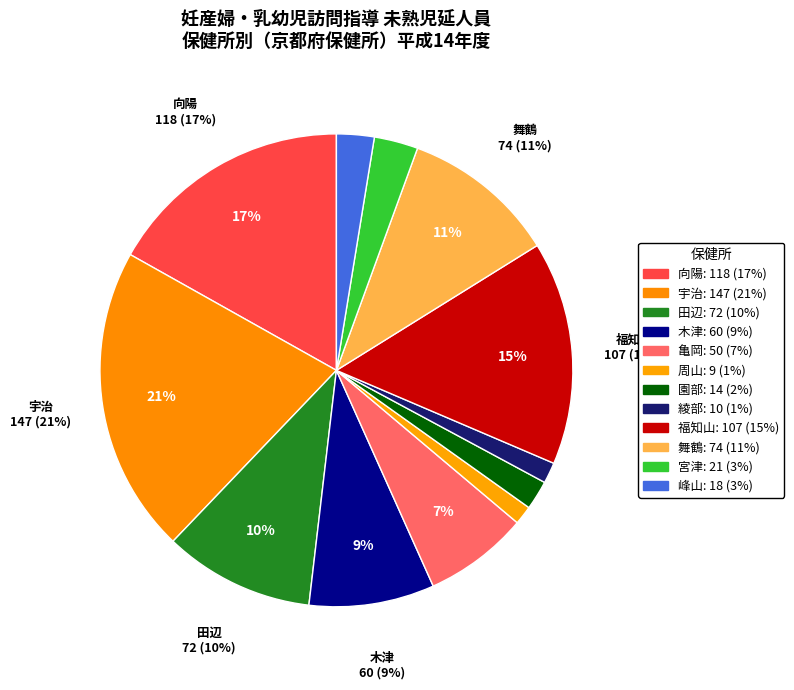

Which has a higher value, 宮津 or 亀岡?

亀岡